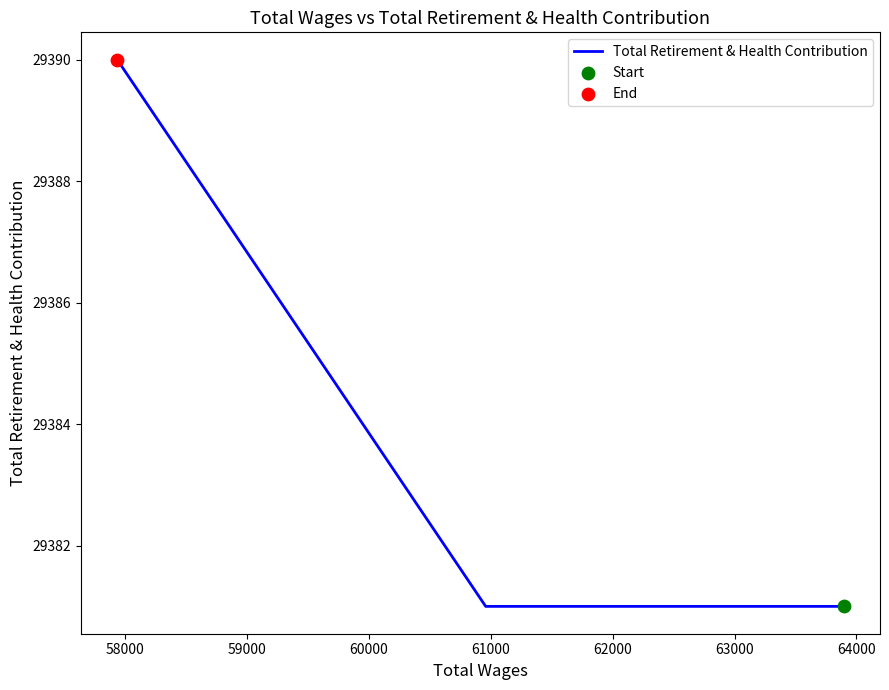

Approximately how many times larger is the value at 59000 compared to 60000?

1.0